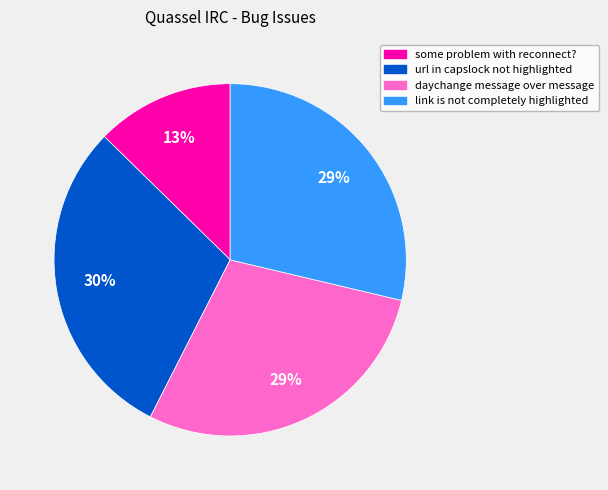

Is it true that daychange message over message is 29% of the pie?

True